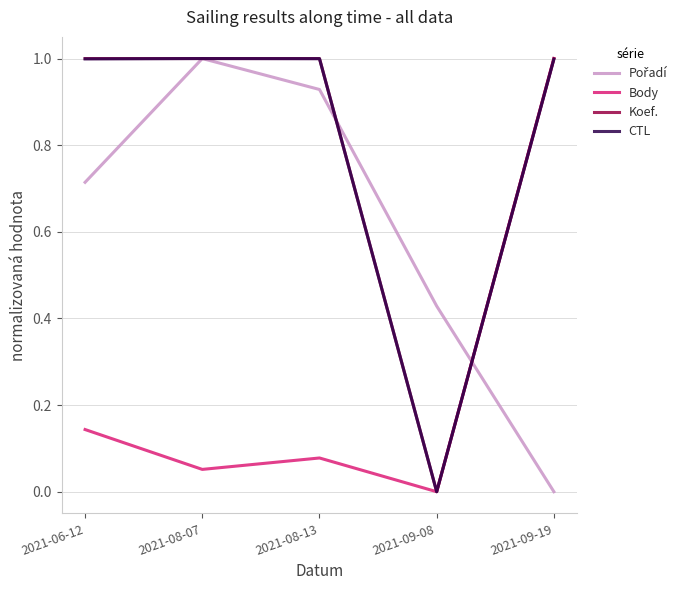

The value of CTL at 2021-09-08 is 0.0. True or false?

True